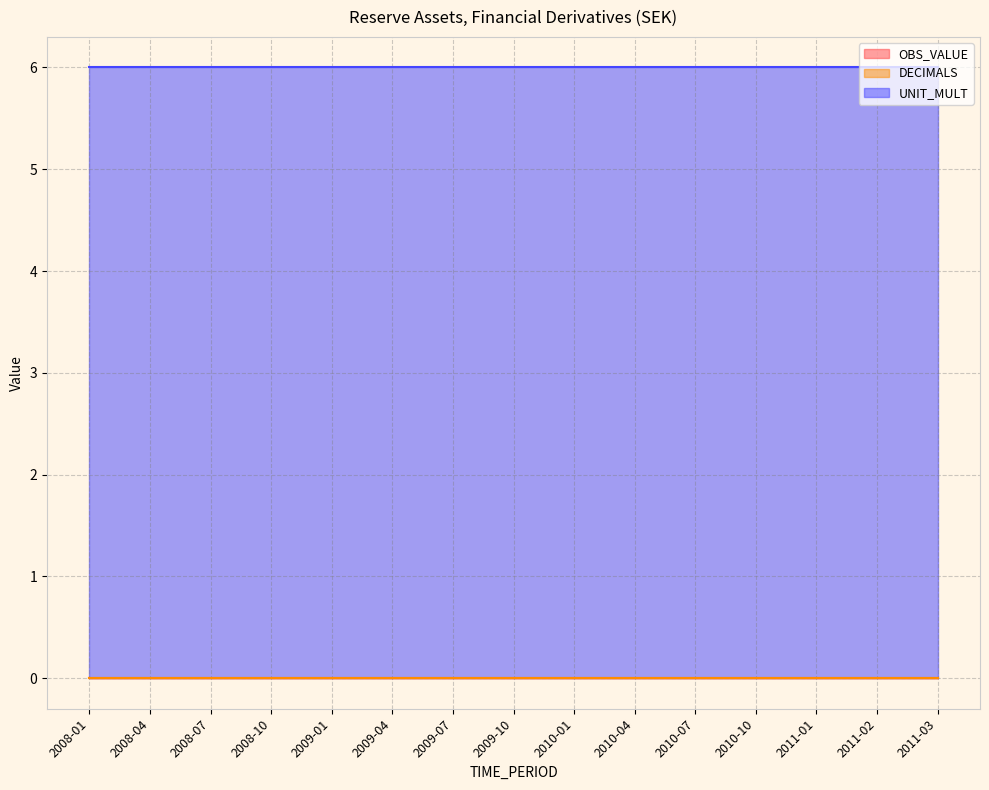

At which category is the sum across all series the highest?

2008-01